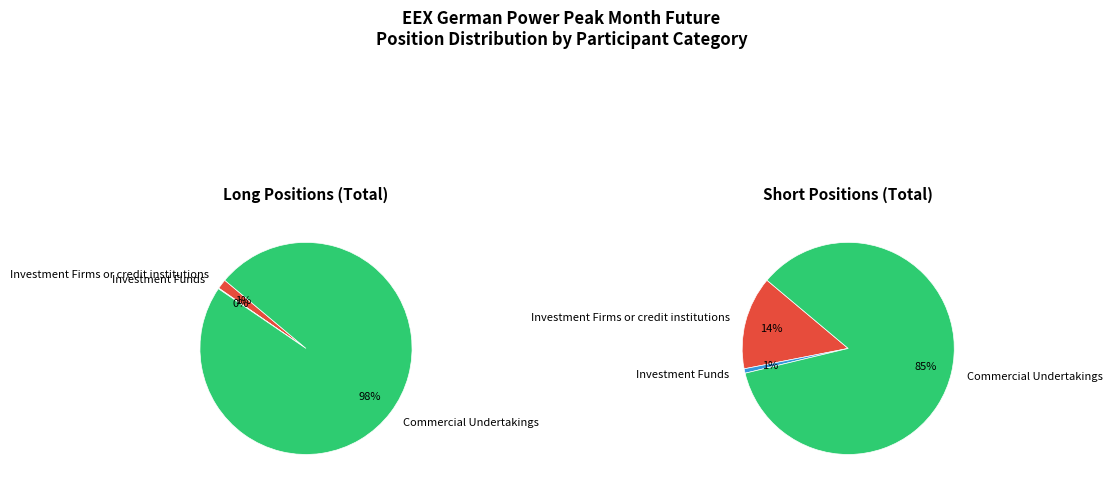

To the nearest percent, what portion does Commercial Undertakings represent?

85%